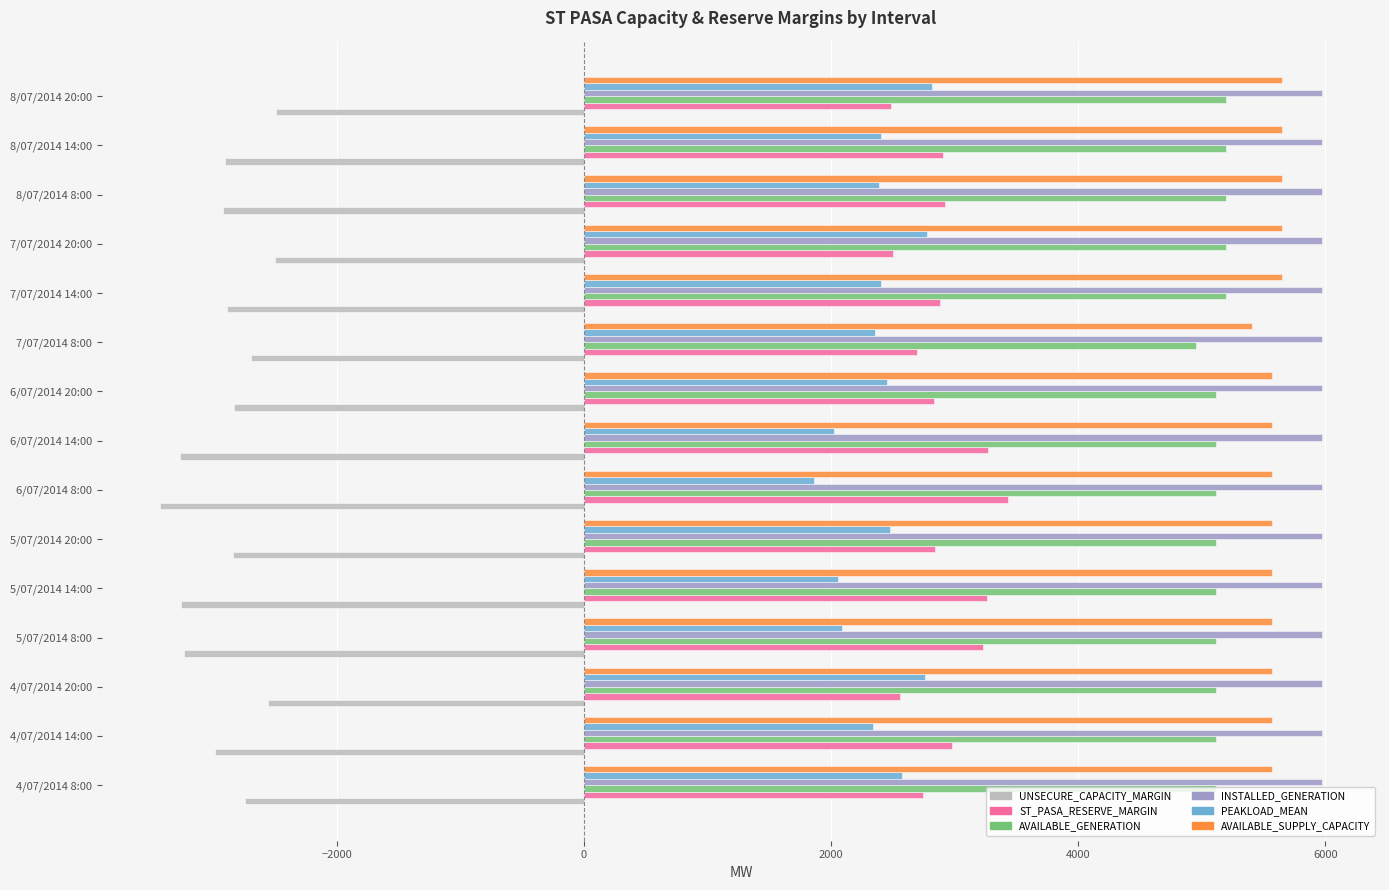

What are all the series names shown in the legend?

UNSECURE_CAPACITY_MARGIN, ST_PASA_RESERVE_MARGIN, AVAILABLE_GENERATION, INSTALLED_GENERATION, PEAKLOAD_MEAN, AVAILABLE_SUPPLY_CAPACITY